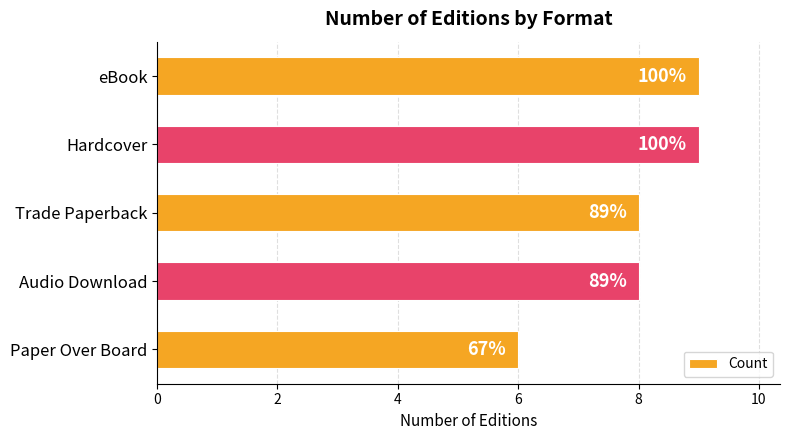

Does the chart contain any negative values?

No